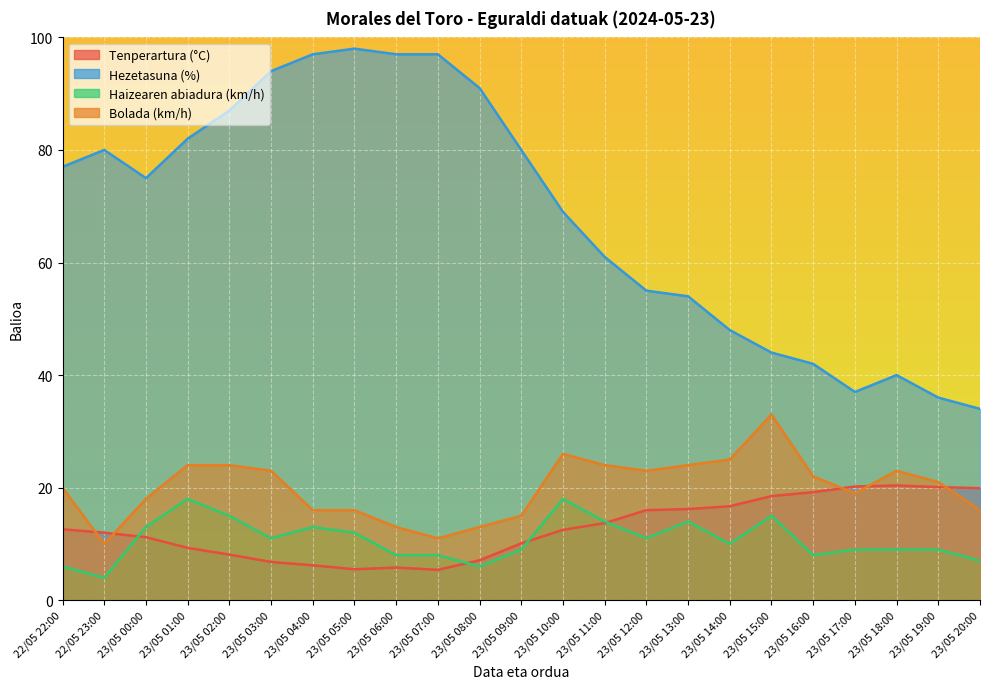

Reading left to right, transcribe all the data shown in this chart.

Tenperartura (°C): 22/05 22:00=12.6	22/05 23:00=12.0	23/05 00:00=11.2	23/05 01:00=9.3	23/05 02:00=8.1	23/05 03:00=6.8	23/05 04:00=6.2	23/05 05:00=5.5	23/05 06:00=5.8	23/05 07:00=5.4	23/05 08:00=7.1	23/05 09:00=10.1	23/05 10:00=12.5	23/05 11:00=13.7	23/05 12:00=16.0	23/05 13:00=16.2	23/05 14:00=16.7	23/05 15:00=18.5	23/05 16:00=19.2	23/05 17:00=20.2	23/05 18:00=20.4	23/05 19:00=20.1	23/05 20:00=19.9
Hezetasuna (%): 22/05 22:00=77.0	22/05 23:00=80.0	23/05 00:00=75.0	23/05 01:00=82.0	23/05 02:00=87.0	23/05 03:00=94.0	23/05 04:00=97.0	23/05 05:00=98.0	23/05 06:00=97.0	23/05 07:00=97.0	23/05 08:00=91.0	23/05 09:00=80.0	23/05 10:00=69.0	23/05 11:00=61.0	23/05 12:00=55.0	23/05 13:00=54.0	23/05 14:00=48.0	23/05 15:00=44.0	23/05 16:00=42.0	23/05 17:00=37.0	23/05 18:00=40.0	23/05 19:00=36.0	23/05 20:00=34.0
Haizearen abiadura (km/h): 22/05 22:00=6.0	22/05 23:00=4.0	23/05 00:00=13.0	23/05 01:00=18.0	23/05 02:00=15.0	23/05 03:00=11.0	23/05 04:00=13.0	23/05 05:00=12.0	23/05 06:00=8.0	23/05 07:00=8.0	23/05 08:00=6.0	23/05 09:00=9.0	23/05 10:00=18.0	23/05 11:00=14.0	23/05 12:00=11.0	23/05 13:00=14.0	23/05 14:00=10.0	23/05 15:00=15.0	23/05 16:00=8.0	23/05 17:00=9.0	23/05 18:00=9.0	23/05 19:00=9.0	23/05 20:00=7.0
Bolada (km/h): 22/05 22:00=20.0	22/05 23:00=10.0	23/05 00:00=18.0	23/05 01:00=24.0	23/05 02:00=24.0	23/05 03:00=23.0	23/05 04:00=16.0	23/05 05:00=16.0	23/05 06:00=13.0	23/05 07:00=11.0	23/05 08:00=13.0	23/05 09:00=15.0	23/05 10:00=26.0	23/05 11:00=24.0	23/05 12:00=23.0	23/05 13:00=24.0	23/05 14:00=25.0	23/05 15:00=33.0	23/05 16:00=22.0	23/05 17:00=19.0	23/05 18:00=23.0	23/05 19:00=21.0	23/05 20:00=16.0